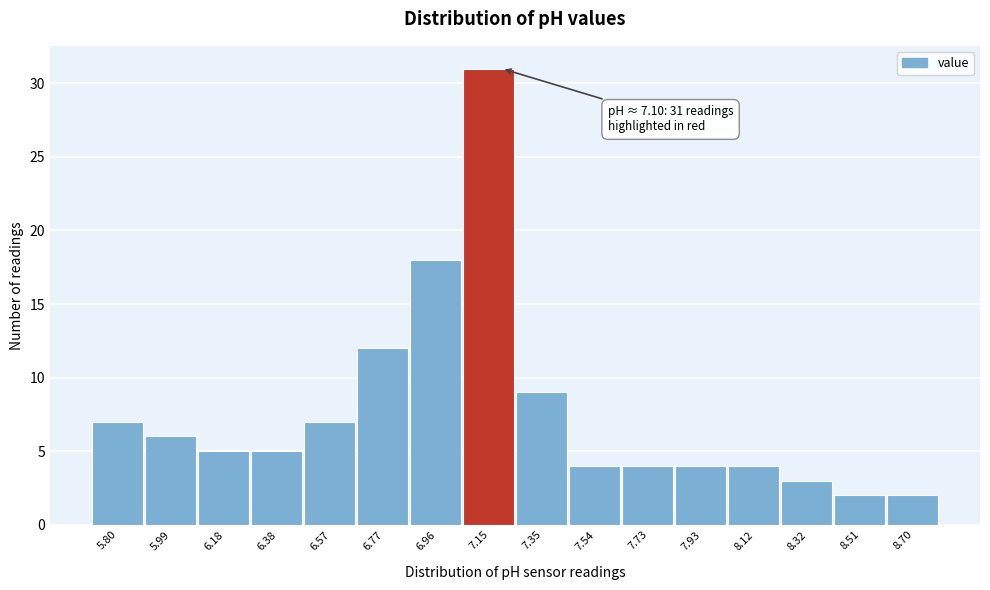

Over which range of the x-axis is the bar tallest?

7.06 to 7.26